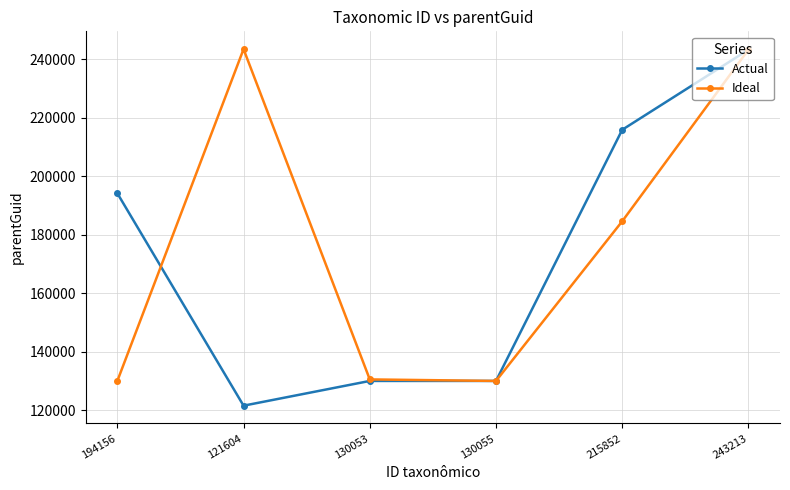

True or false: Ideal has a value of 184599 at 215852.

True